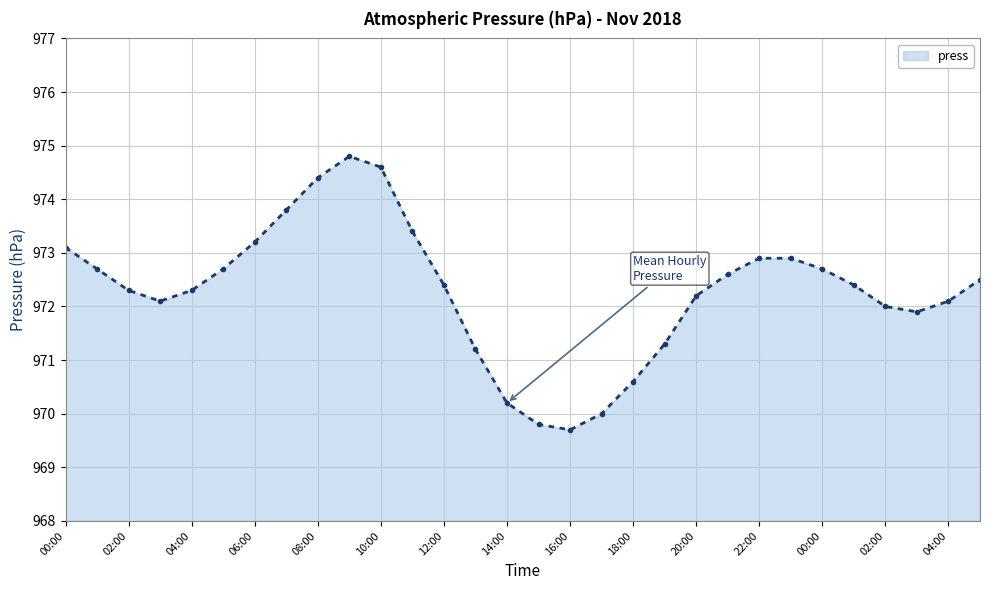

What is the greatest value displayed?

974.8